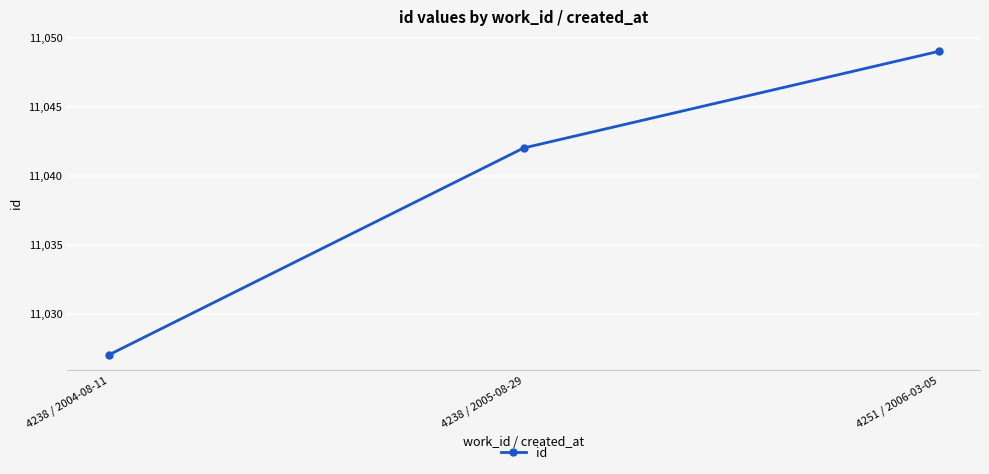

Reading right to left, list all the values displayed in this chart.

11049	11042	11027